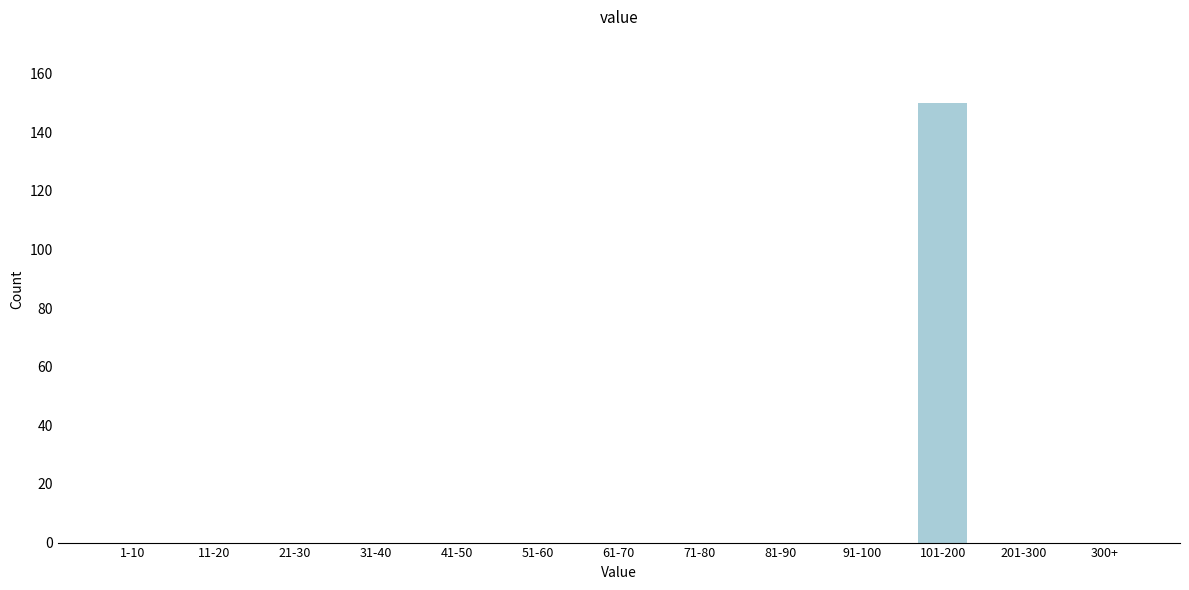

Reading left to right, what are all the values shown in this chart?

1-10=0	11-20=0	21-30=0	31-40=0	41-50=0	51-60=0	61-70=0	71-80=0	81-90=0	91-100=0	101-200=150	201-300=0	300+=0